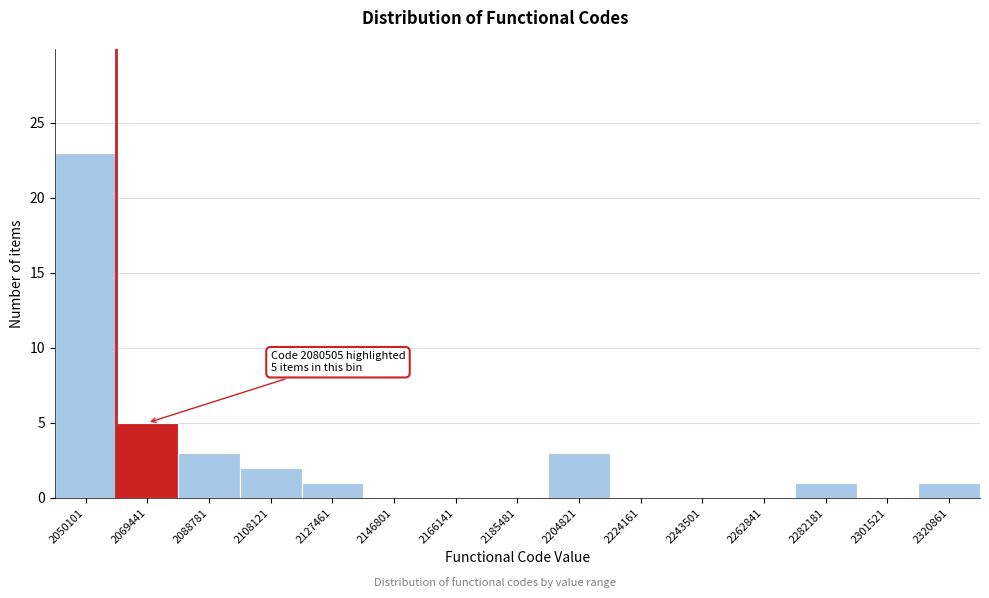

Reading left to right, extract all data points from this chart.

2050101=23	2069441=5	2088781=3	2108121=2	2127461=1	2146801=0	2166141=0	2185481=0	2204821=3	2224161=0	2243501=0	2262841=0	2282181=1	2301521=0	2320861=1